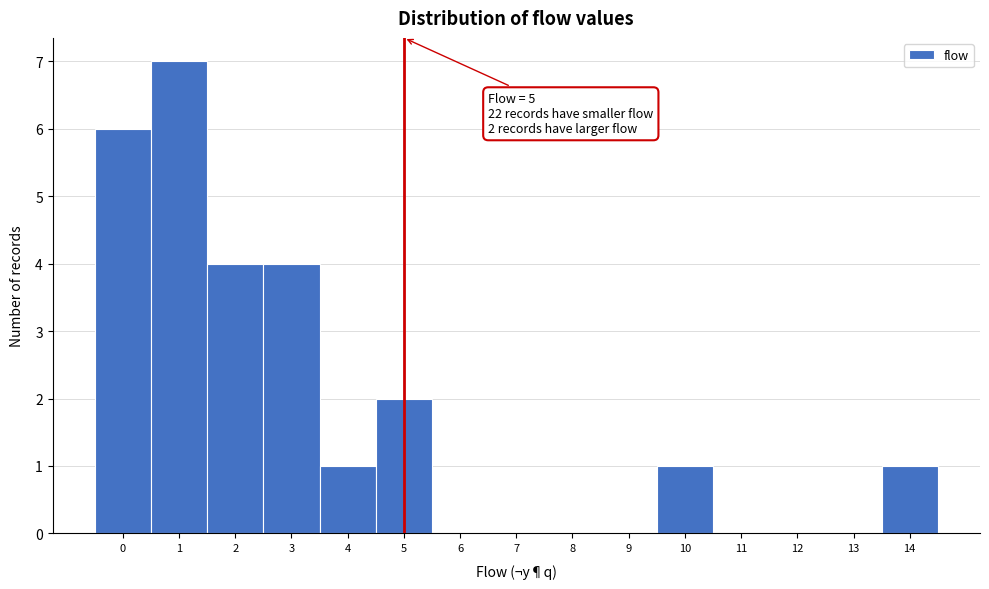

Over which range of the x-axis is the bar tallest?

0.5 to 1.5